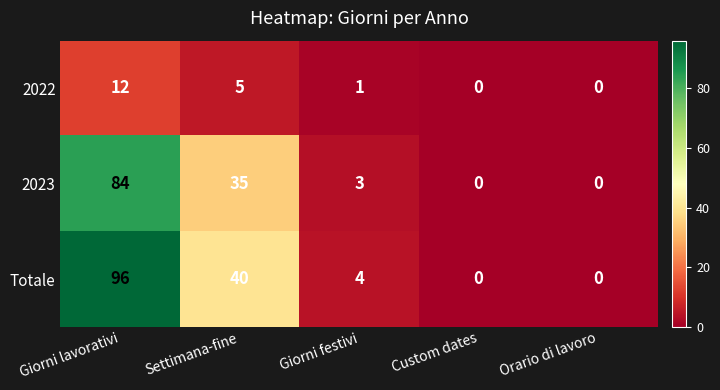

Read the Totale value at Giorni lavorativi, to the nearest 5.

95